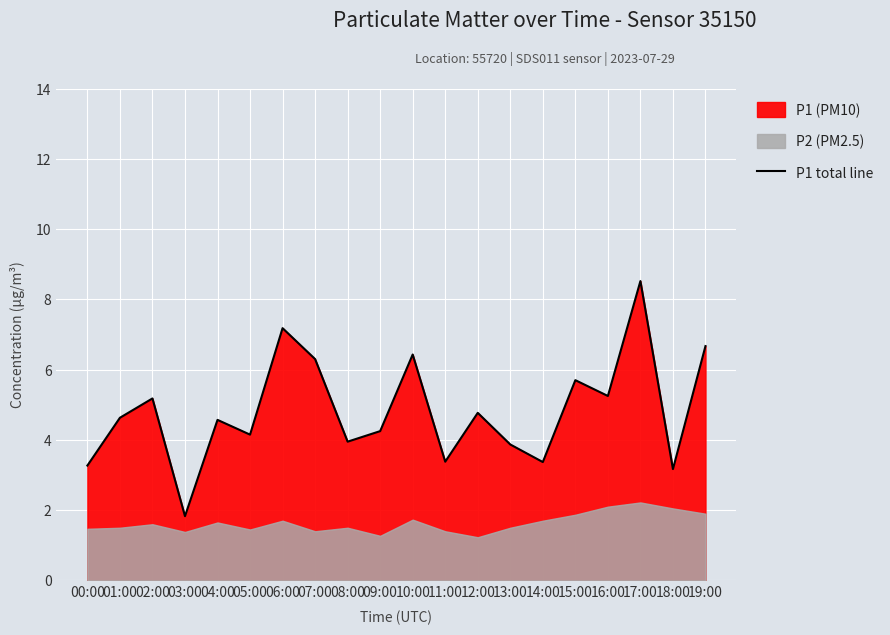

What is the maximum value for P1 total line?

8.5